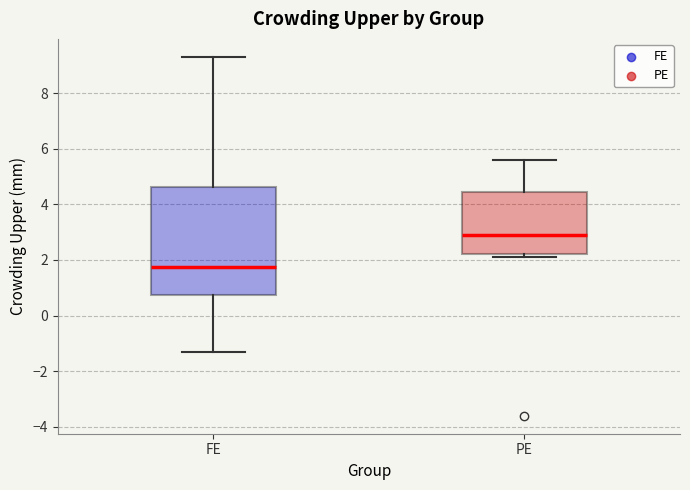

Reading left to right, read every box against the y-axis: the position of its median line, the range the box covers, and the ends of its whiskers. The values are not printed on the chart, so give them approximately, as read against the axis.

FE: median 1.8, box 0.8 to 4.6, whiskers -1.2 to 9.4
PE: median 3.0, box 2.2 to 4.4, whiskers 2.2 (just below the box's lower edge) to 5.6